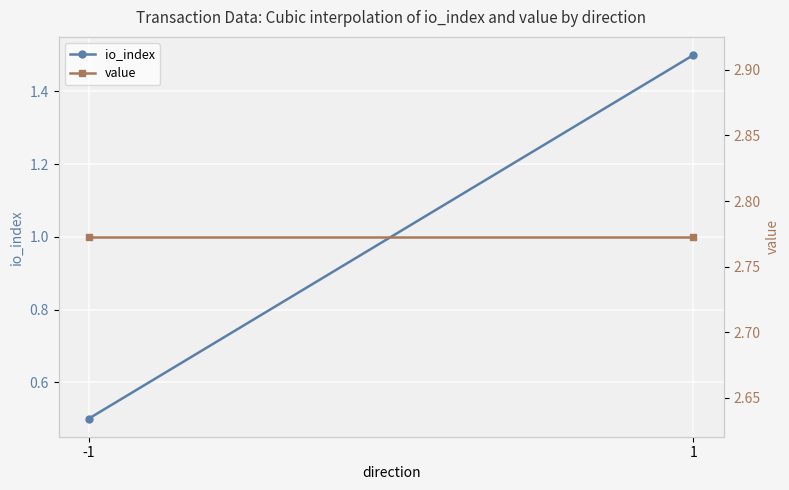

How many lines are shown in the chart?

2